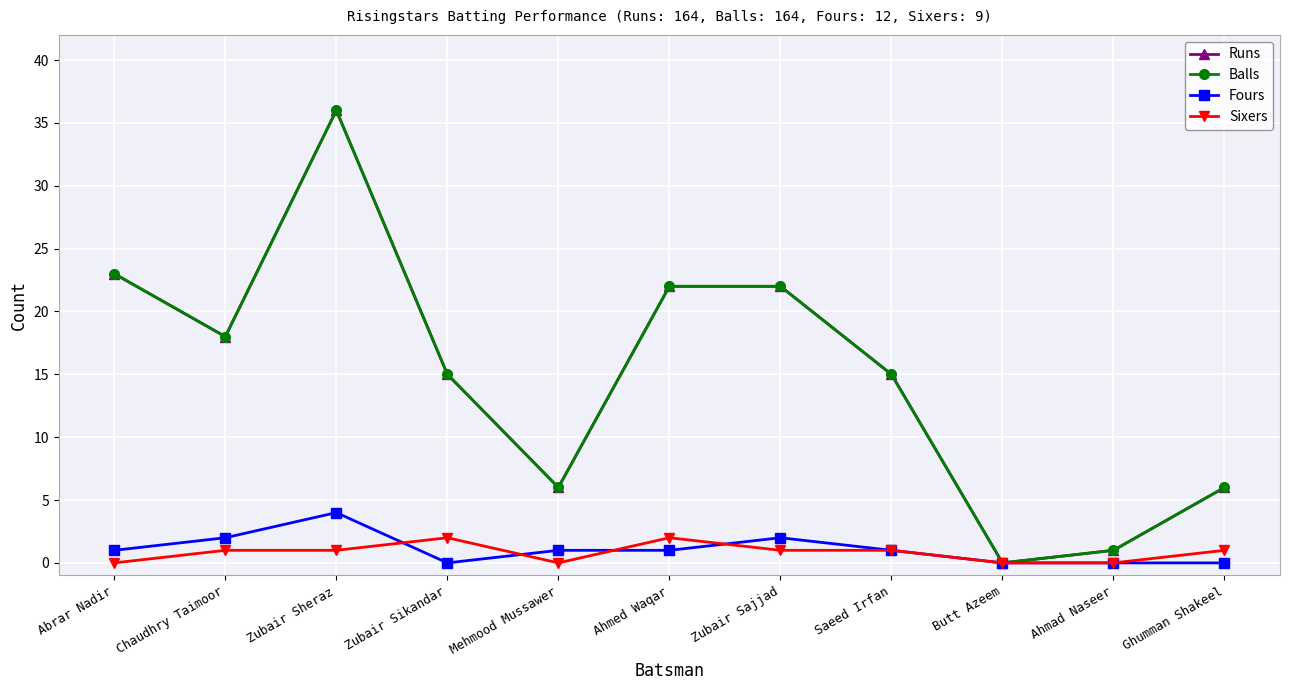

Which series has the largest range (max minus min)?

Runs